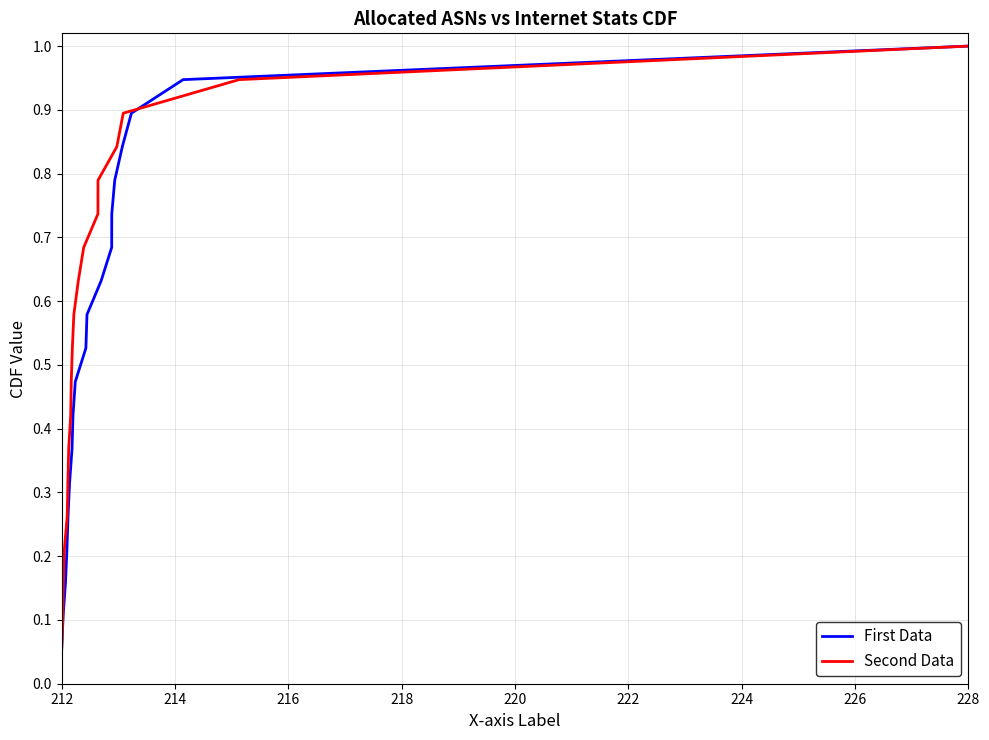

What is the highest value of the Second Data series?

1.0